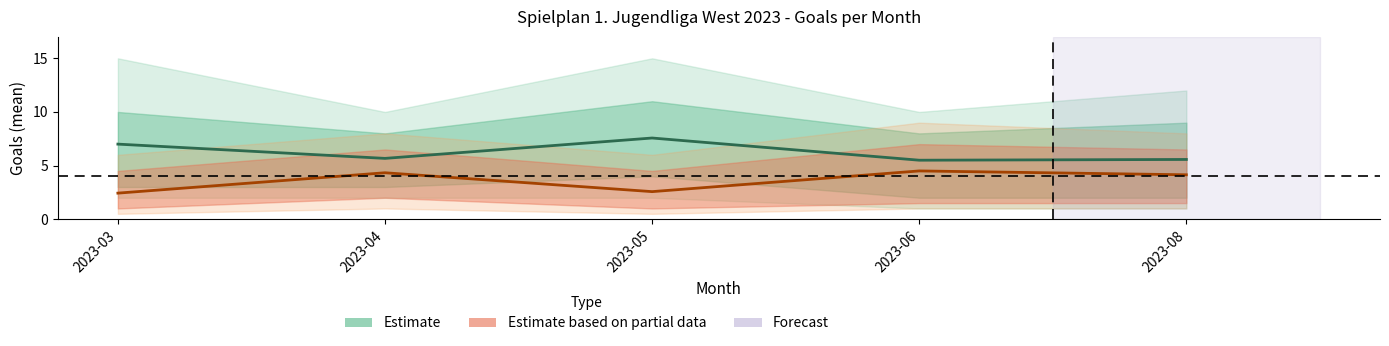

Reading right to left, list all the values displayed in this chart.

Home Goals Mean: 2023-08=5.6	2023-06=5.5	2023-05=7.6	2023-04=5.7	2023-03=7.0
Away Goals Mean: 2023-08=4.1	2023-06=4.5	2023-05=2.6	2023-04=4.3	2023-03=2.4